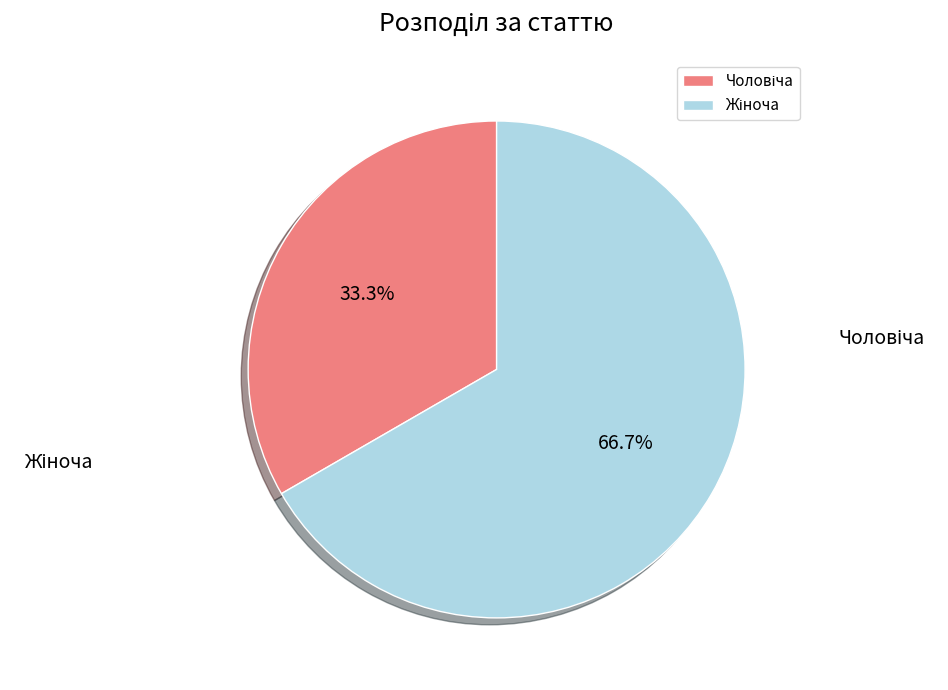

What is the majority slice?

Жіноча